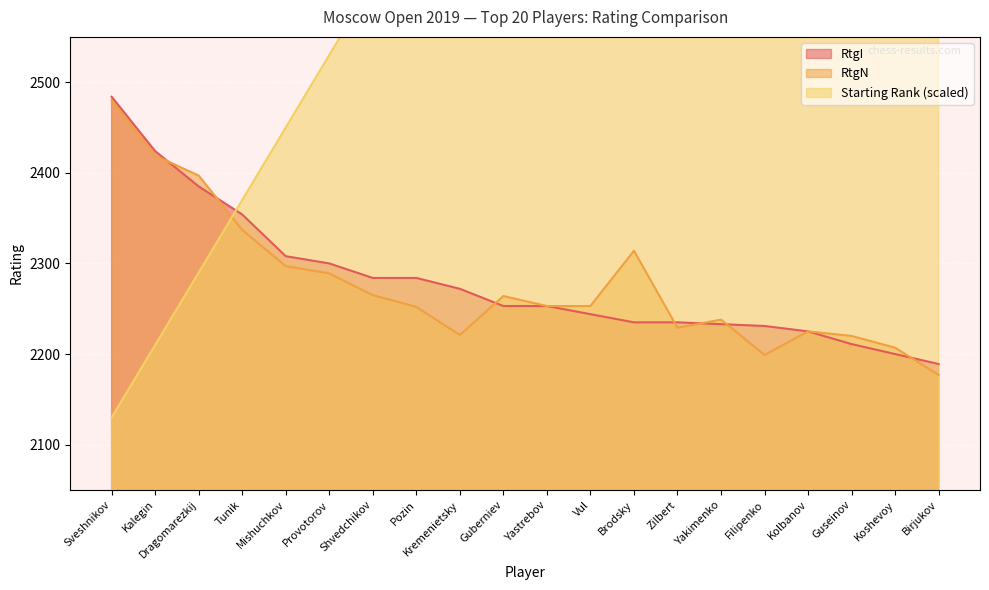

True or false: Starting Rank has more than 0 interior local peaks.

False